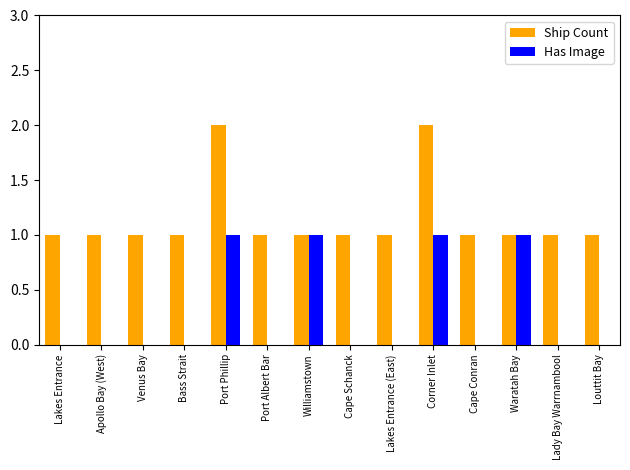

True or false: Has Image has a value of 1 at Williamstown.

True